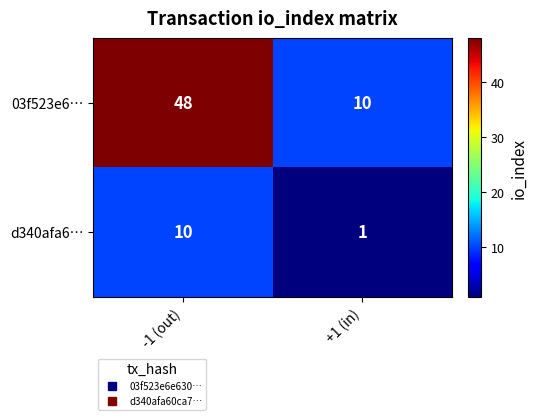

Rank the series at -1 (out) from highest to lowest value.

03f523e6…, d340afa6…